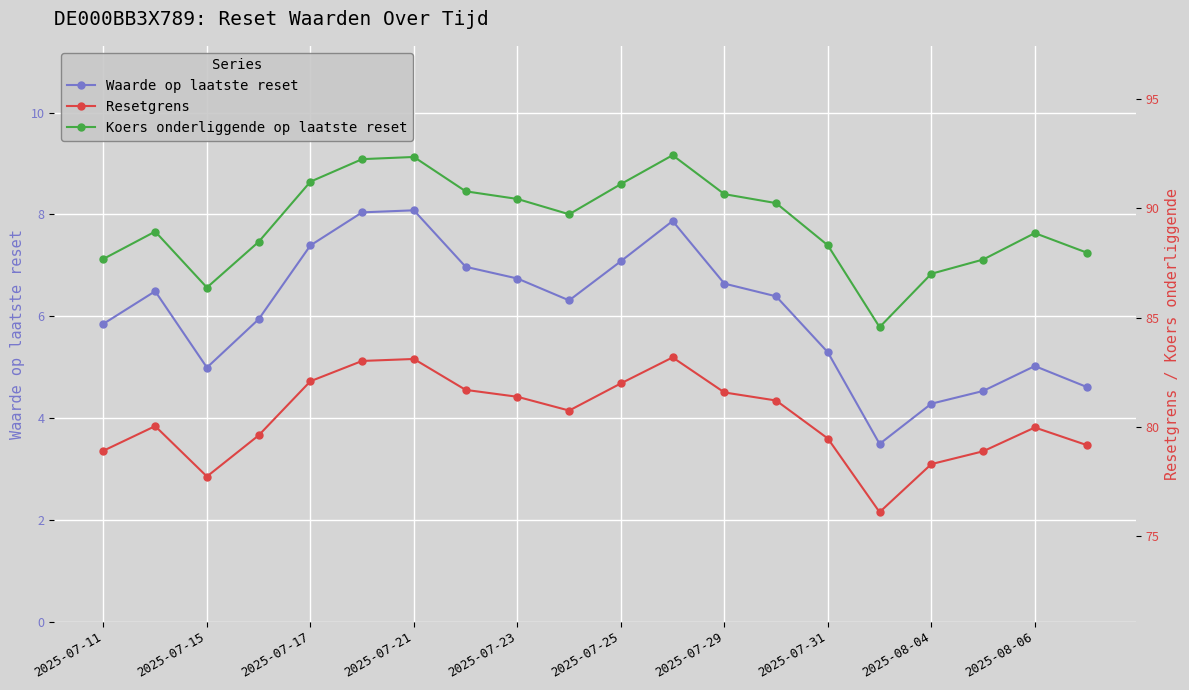

What is the lowest value of the Waarde op laatste reset series?

3.5